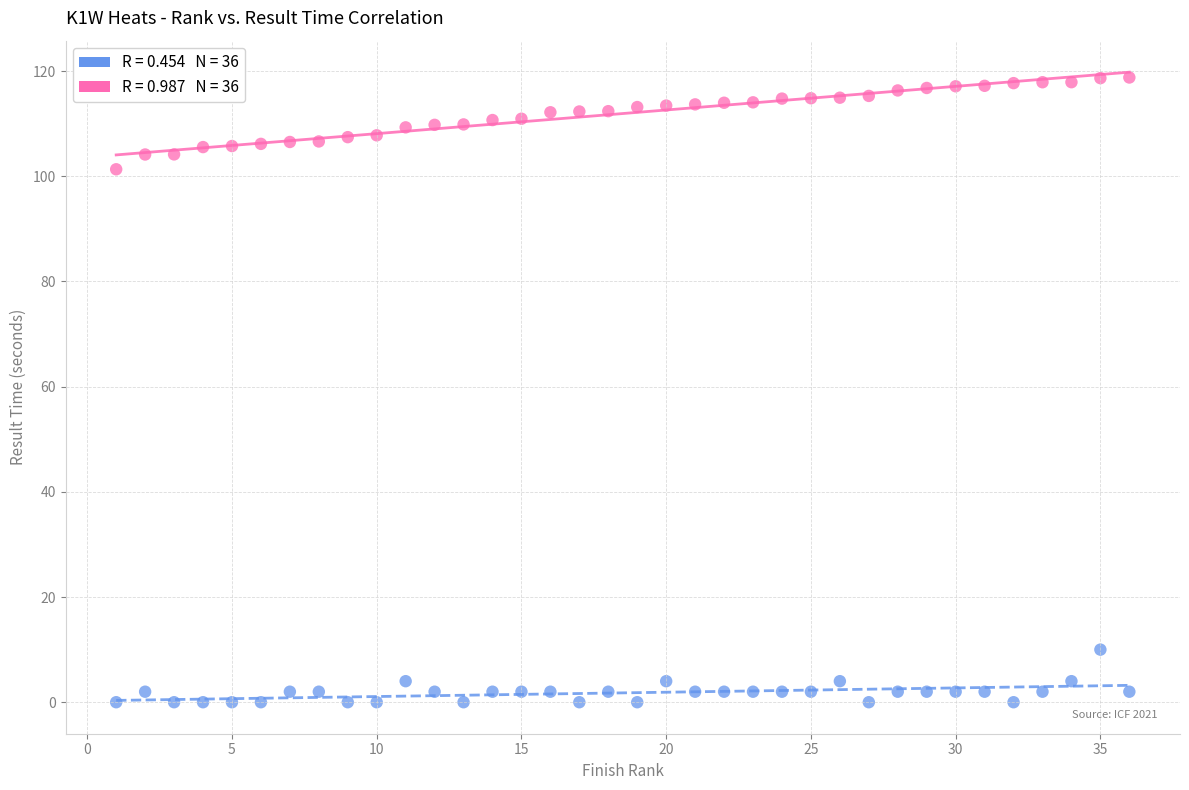

Across all series, what Y value is closest to 59?

101.3